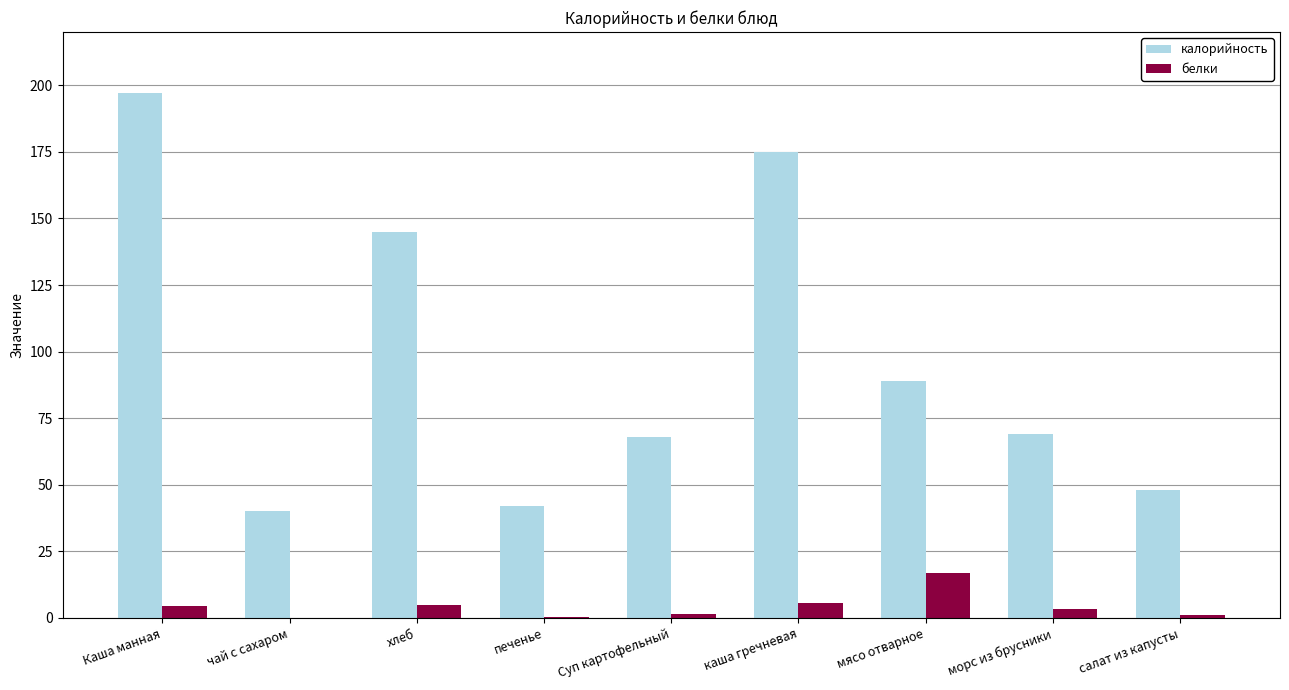

How many distinct data groups are displayed?

2